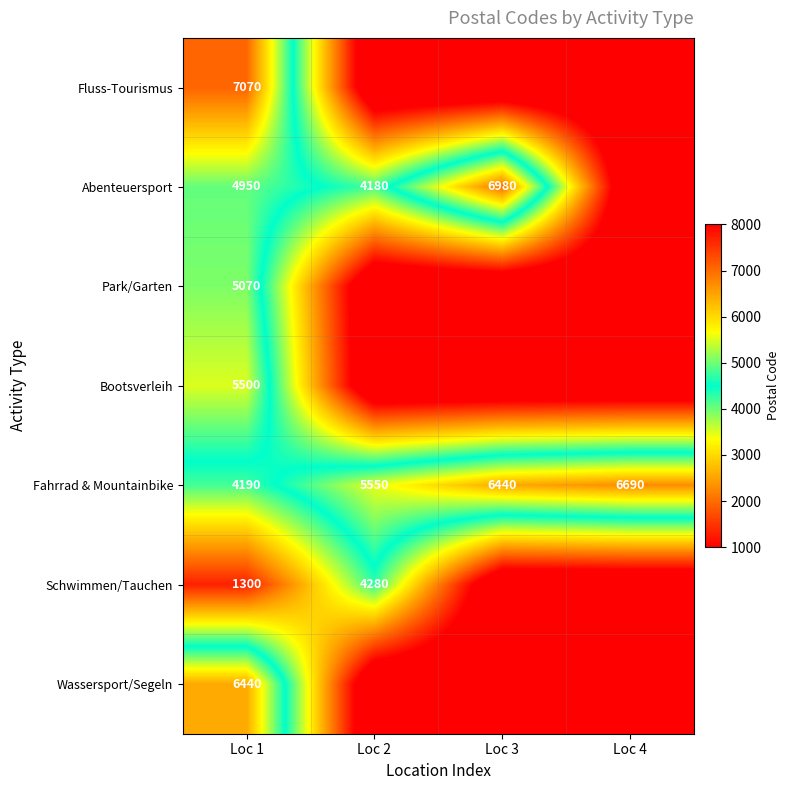

At which label is Fahrrad & Mountainbike closest to 5440?

Loc 2